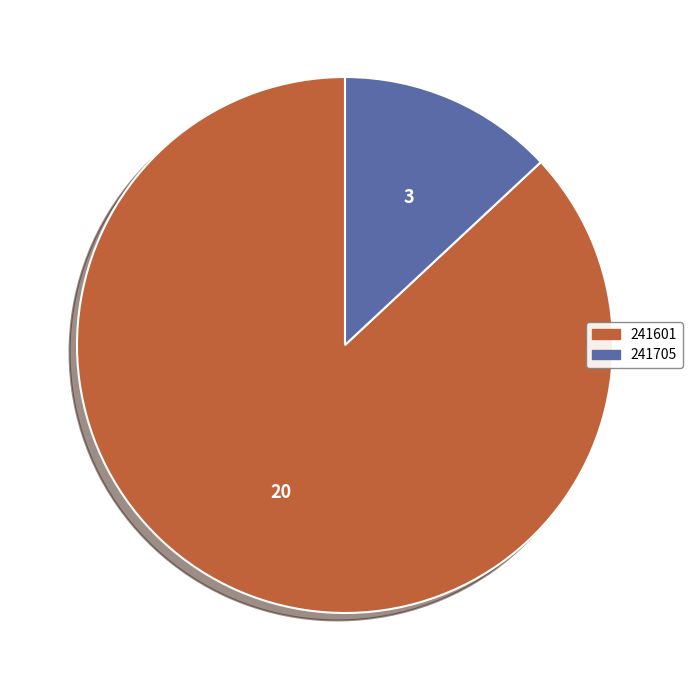

Is the sum of 241601 and 241705 greater than half?

Yes